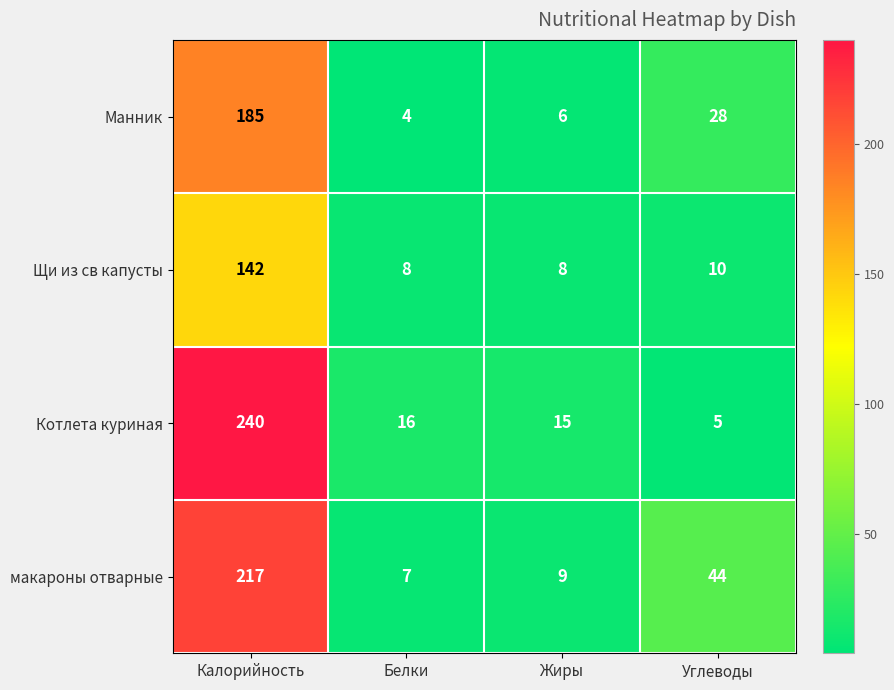

Is it true that Манник equals 1 at Белки?

False